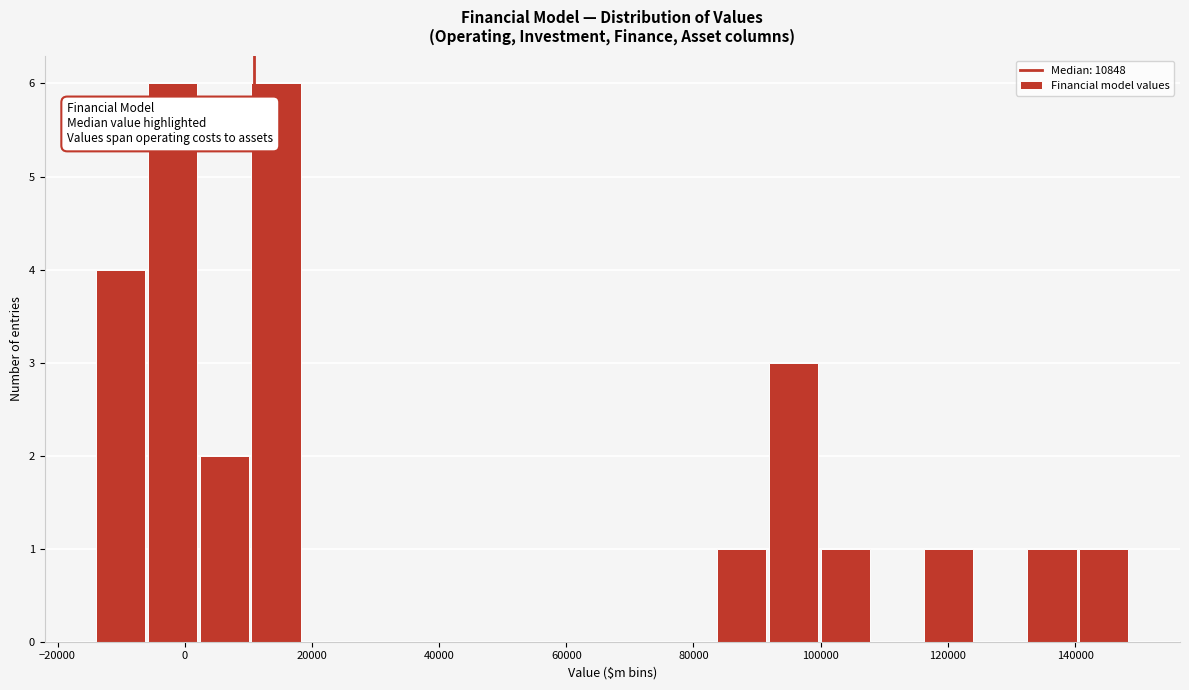

Reading left to right, list every bar in this chart as the range it spans on the x-axis followed by its height. Neither the bar edges nor the heights are printed on the chart, so give them approximately, as read against the axes.

-14000 to -6000: 4
-6000 to 2000: 6
2000 to 10000: 2
10000 to 18000: 6
18000 to 26000: 0
26000 to 34000: 0
34000 to 42000: 0
42000 to 50000: 0
50000 to 60000: 0
60000 to 68000: 0
68000 to 76000: 0
76000 to 84000: 0
84000 to 92000: 1
92000 to 100000: 3
100000 to 108000: 1
108000 to 116000: 0
116000 to 124000: 1
124000 to 132000: 0
132000 to 140000: 1
140000 to 148000: 1